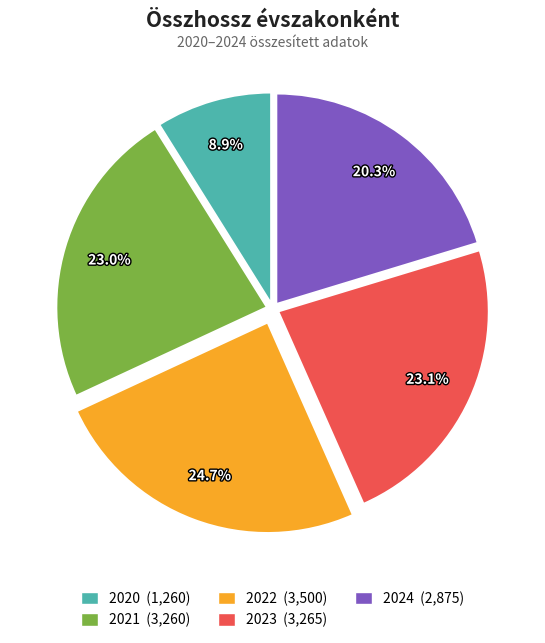

Is there a majority slice in this chart?

No